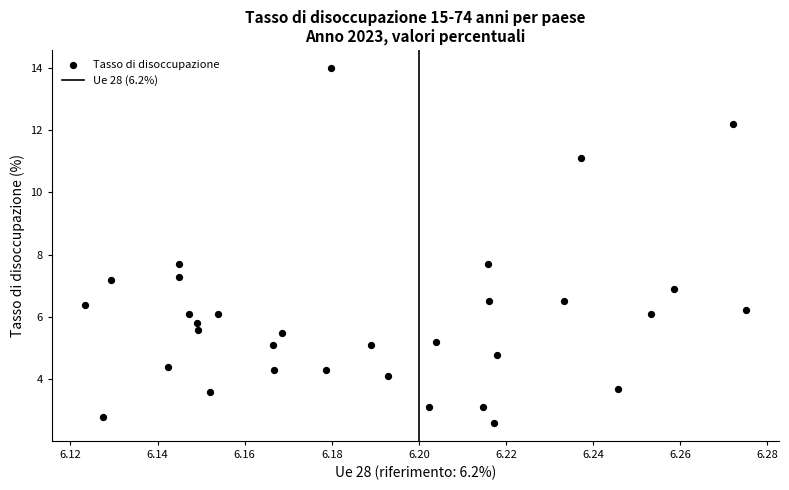

What is the range of Y values (max minus min)?

11.4